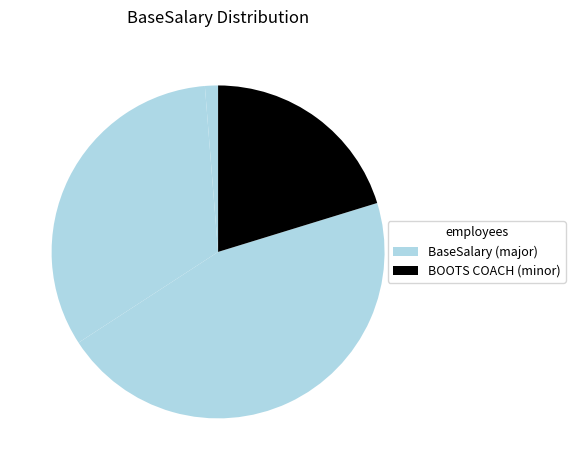

How many slices are in this pie chart?

4